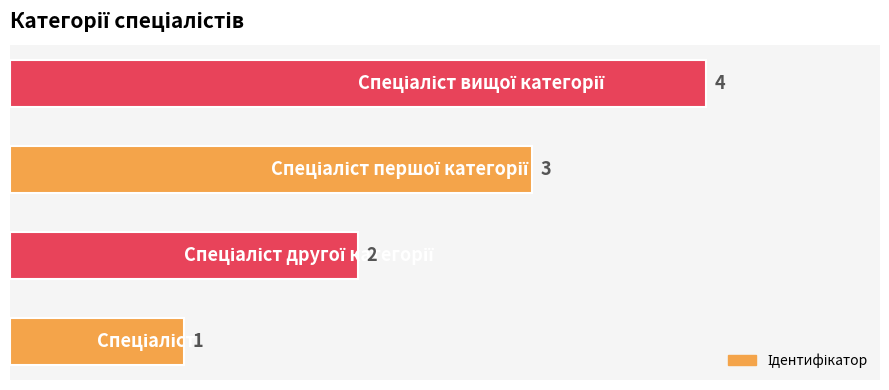

What is the maximum value shown in the chart?

4